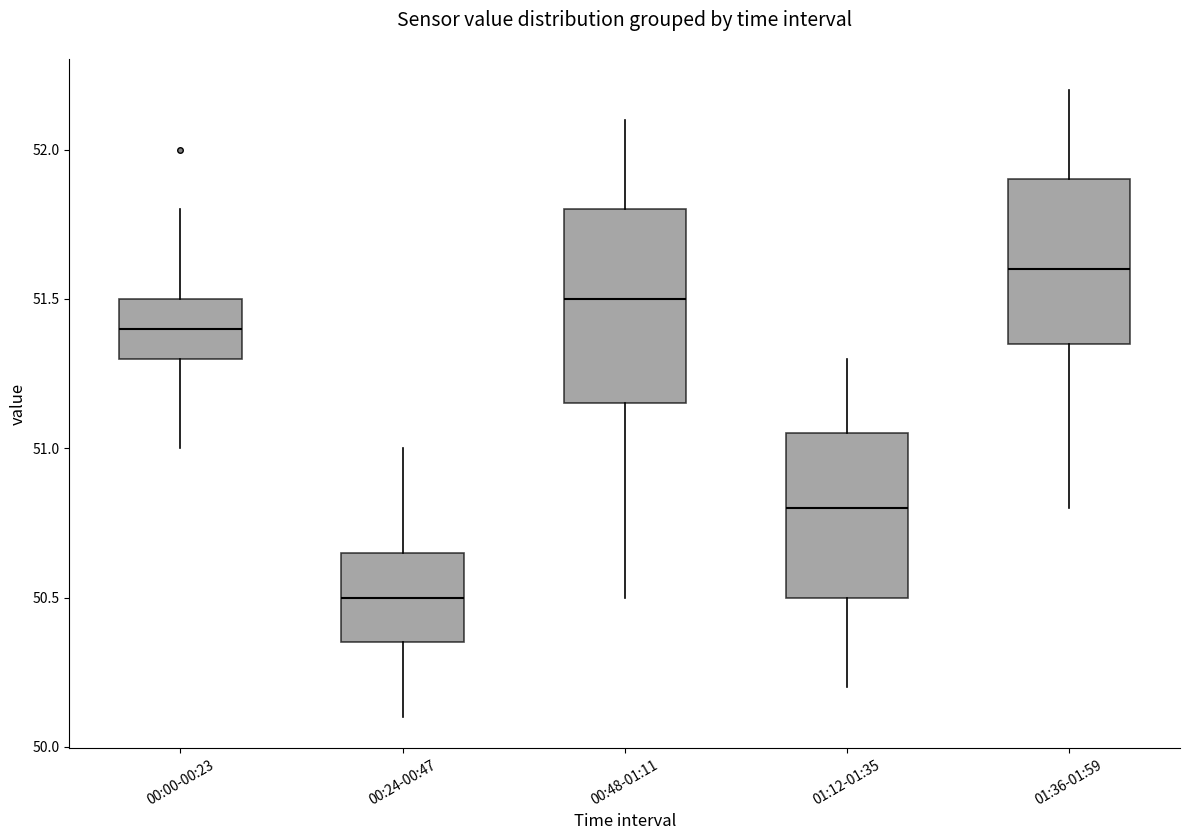

Where does the lower whisker of the box for 00:48-01:11 end on the y-axis? The values are not printed on the chart, so give them approximately, as read against the axis.

50.50